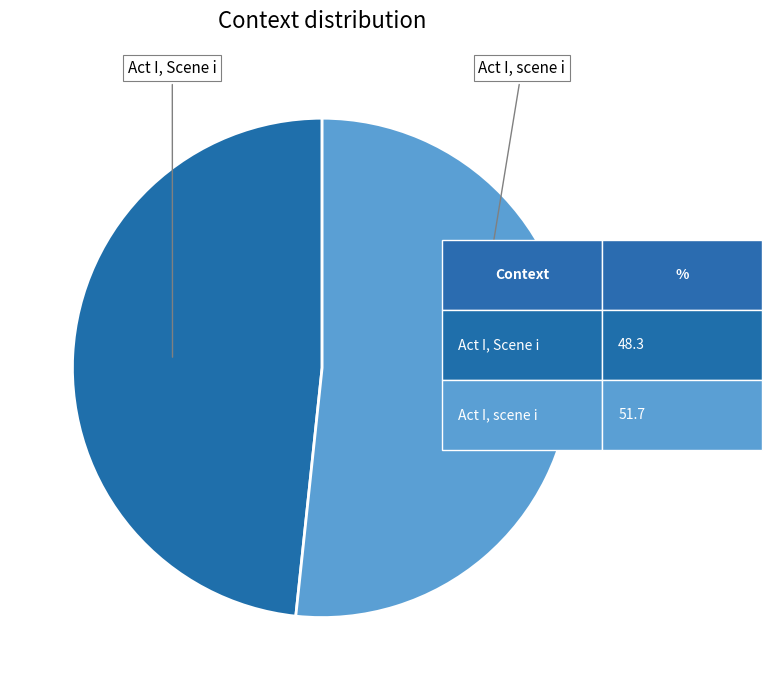

Does any single category account for the majority?

Yes